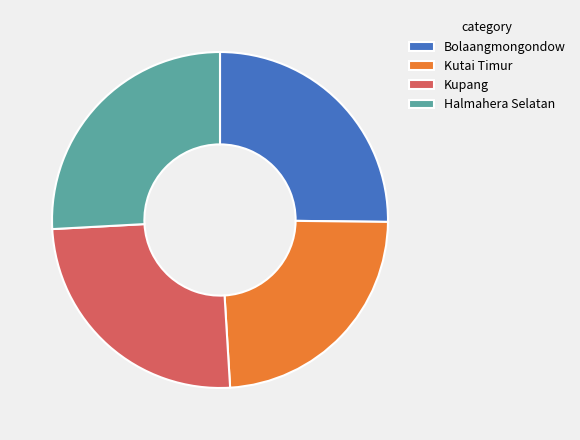

Which category has the biggest portion of the pie?

Halmahera Selatan